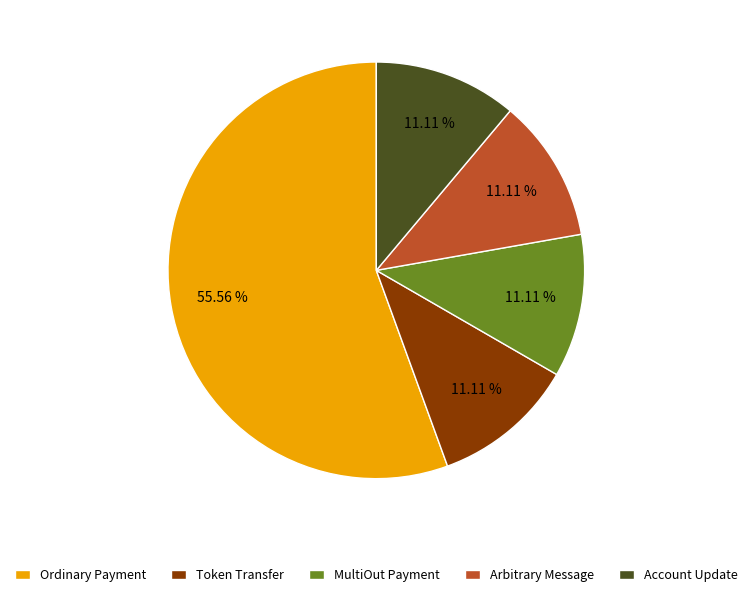

True or false: Account Update accounts for 11% of the total.

True